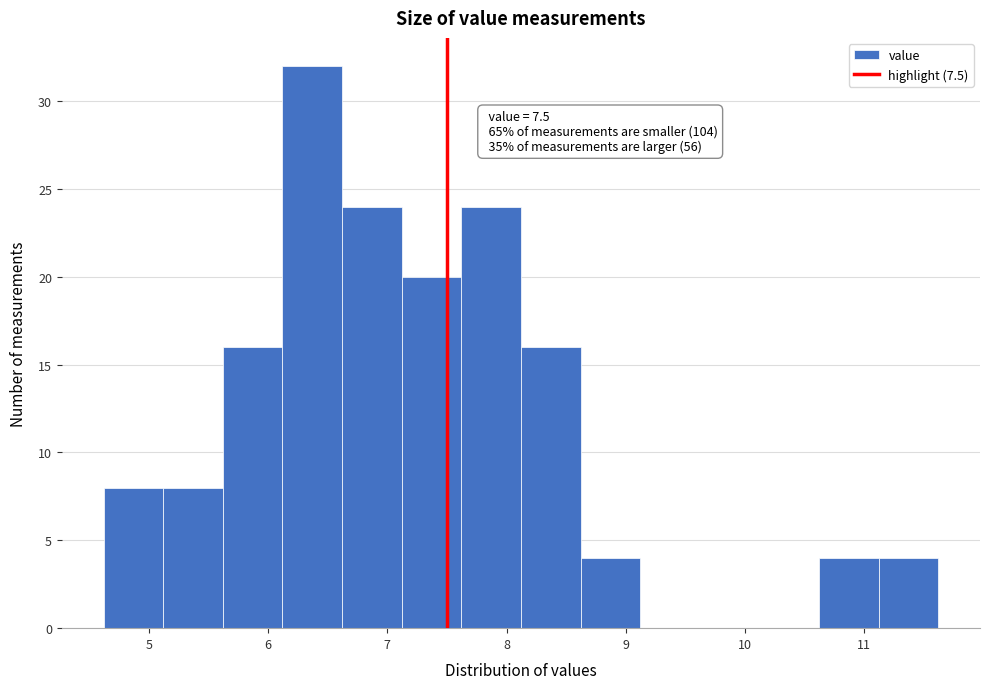

Over which range of the x-axis is the bar tallest?

6.12 to 6.62